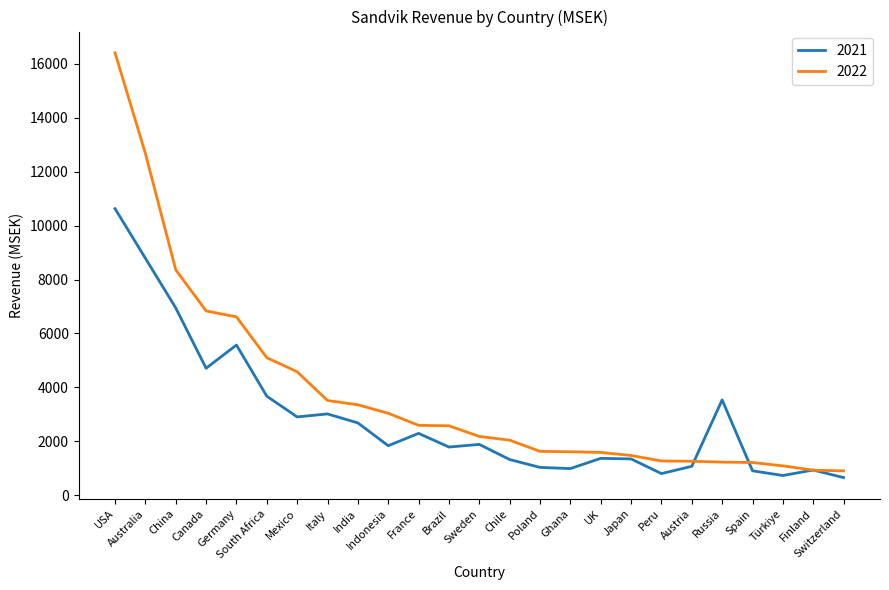

Where is 2022 nearest to the value 8657?

China